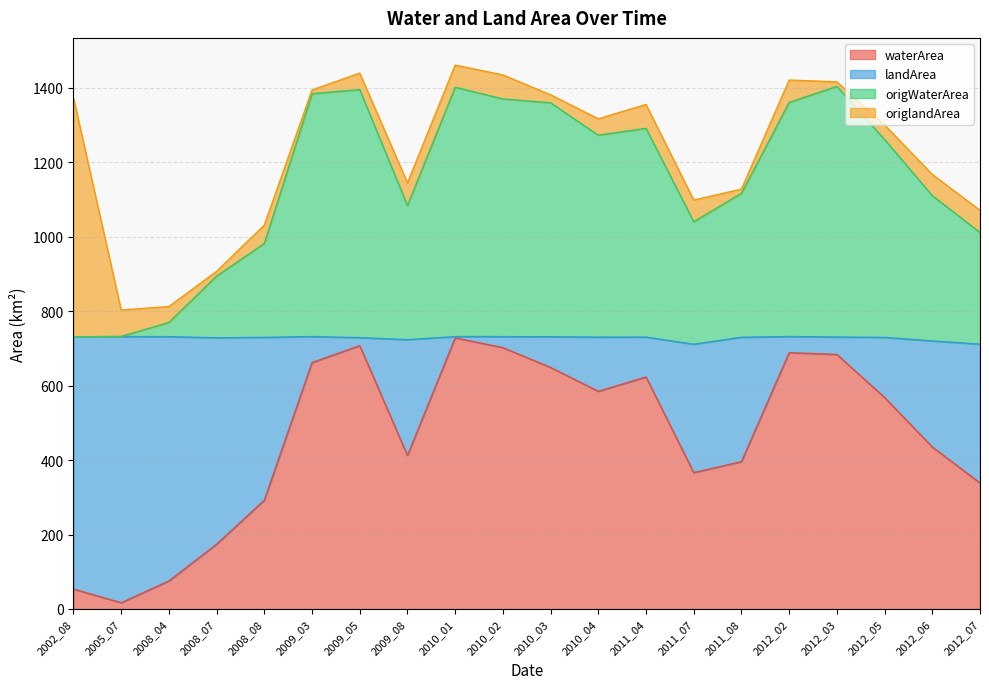

How many lines are shown in the chart?

4